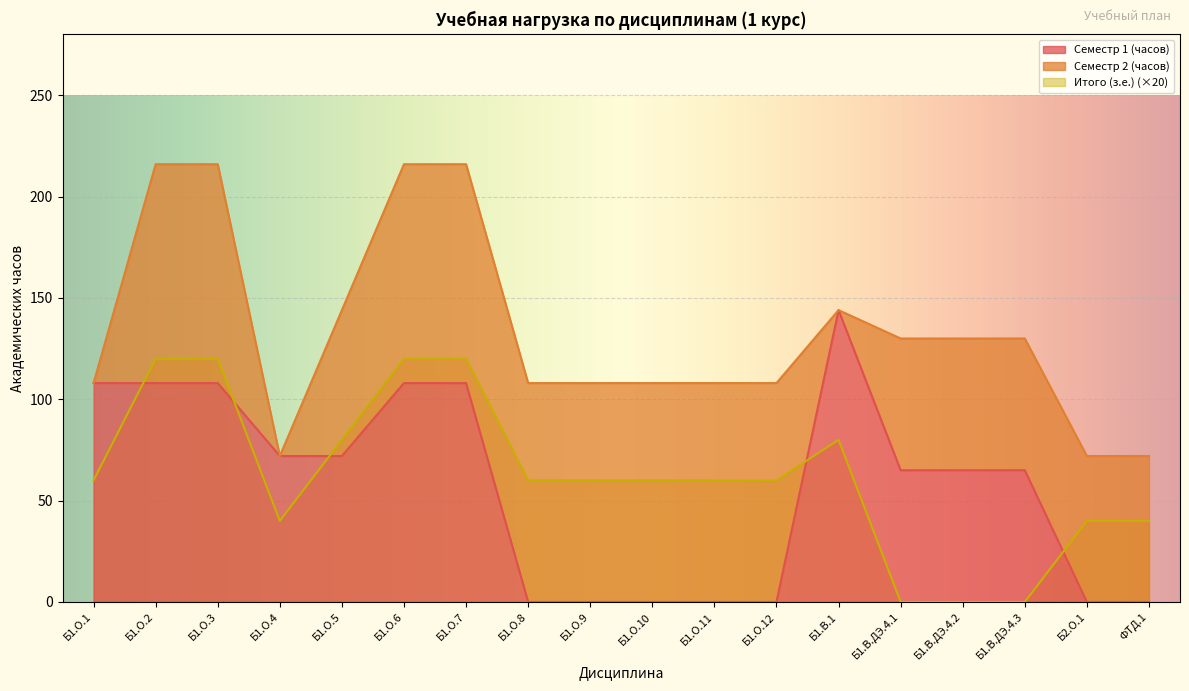

How many interior local peaks does the Итого (з.е.) series have?

1